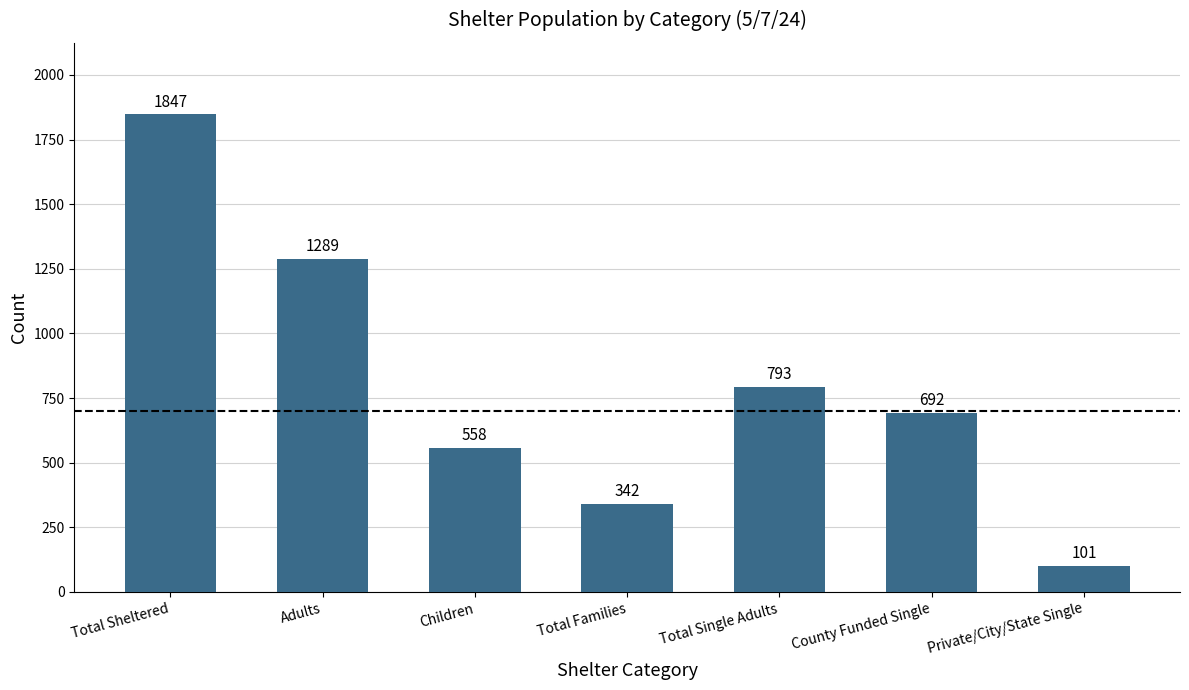

What is the smallest value displayed?

101